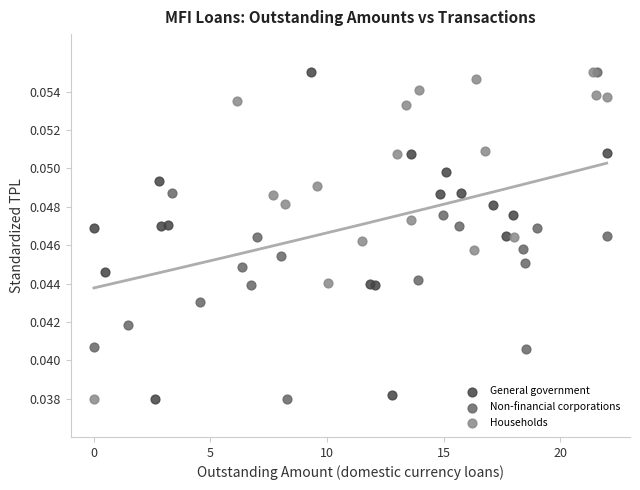

What are all the series names shown in the legend?

General government, Non-financial corporations, Households